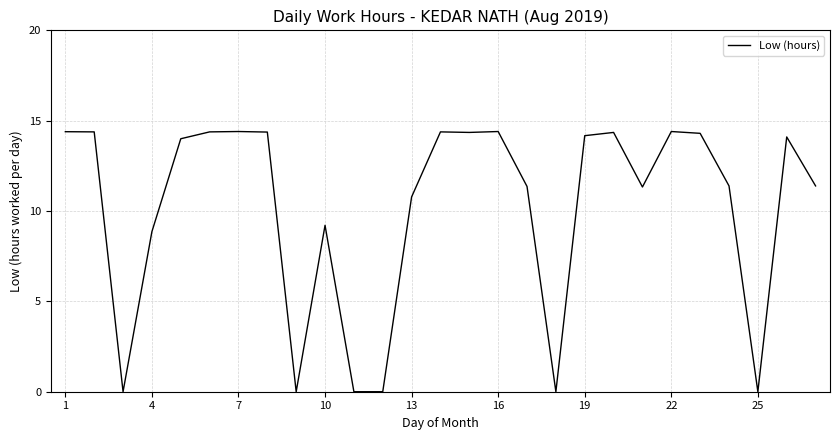

What is the difference between the maximum and minimum values?

14.4